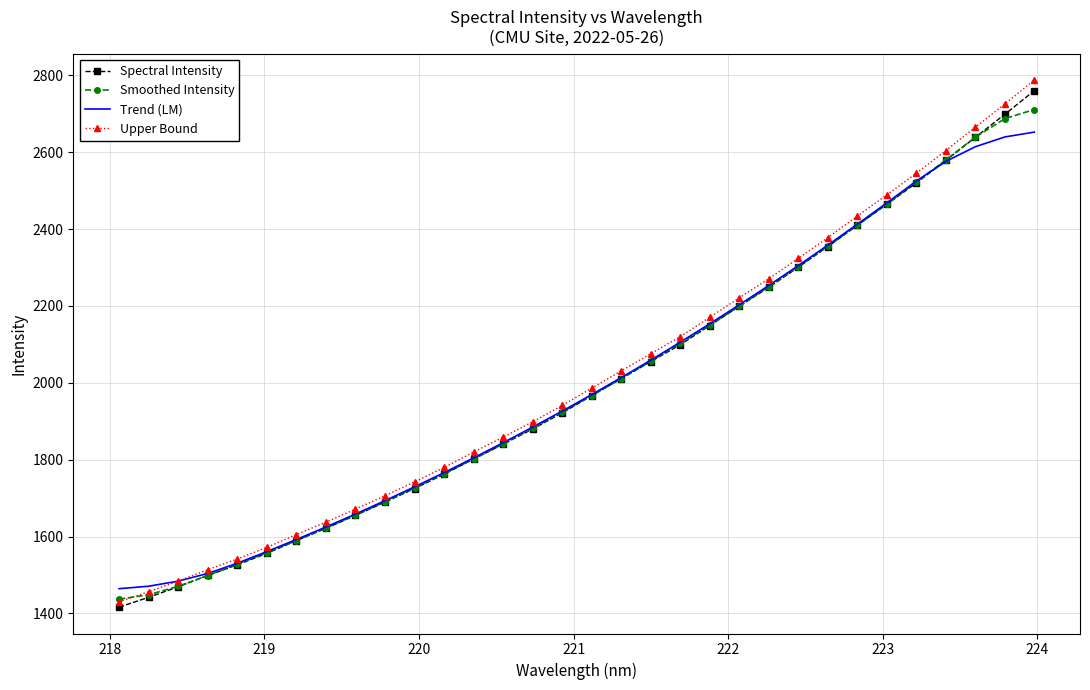

Which series has the largest range (max minus min)?

Upper Bound